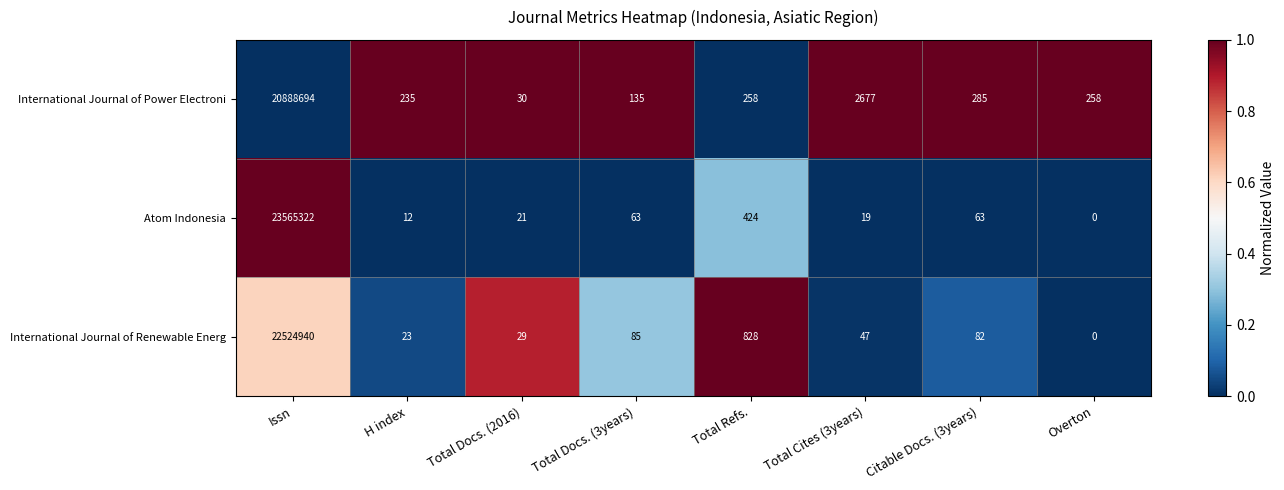

What is the total value across all series at Citable Docs. (3years)?

430